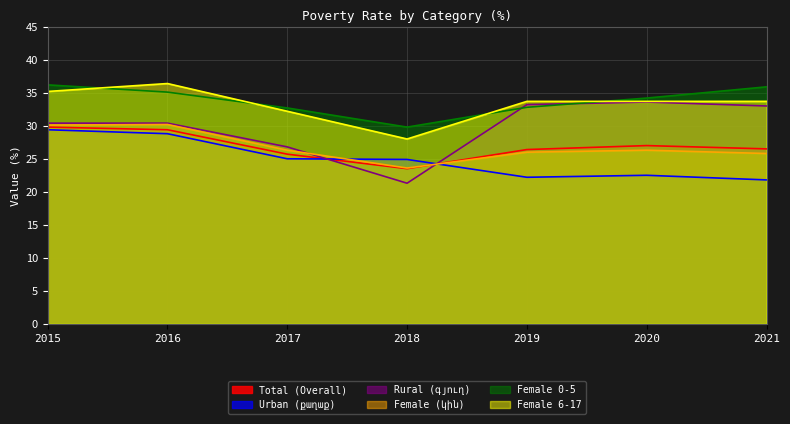

Does the chart have visible grid lines?

Yes